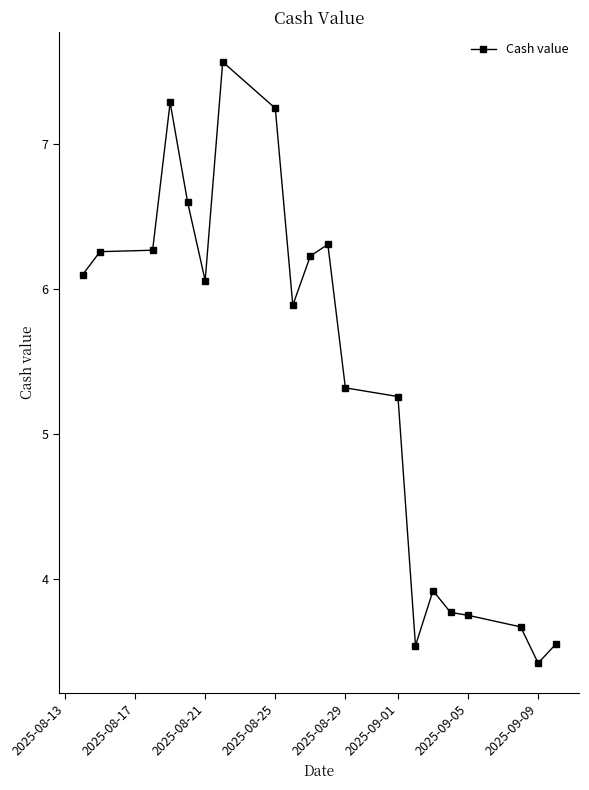

What is the sum of all values?

108.0